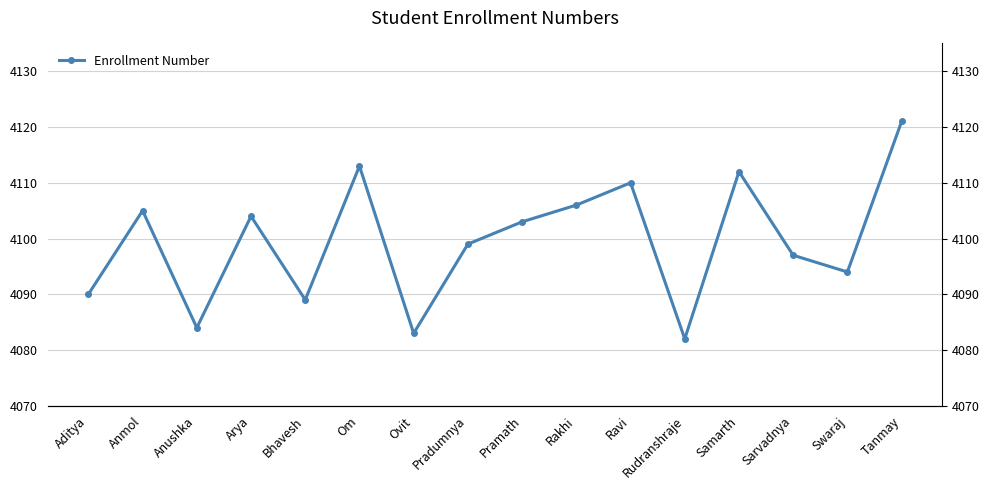

Reading left to right, transcribe all the data shown in this chart.

4090	4105	4084	4104	4089	4113	4083	4099	4103	4106	4110	4082	4112	4097	4094	4121